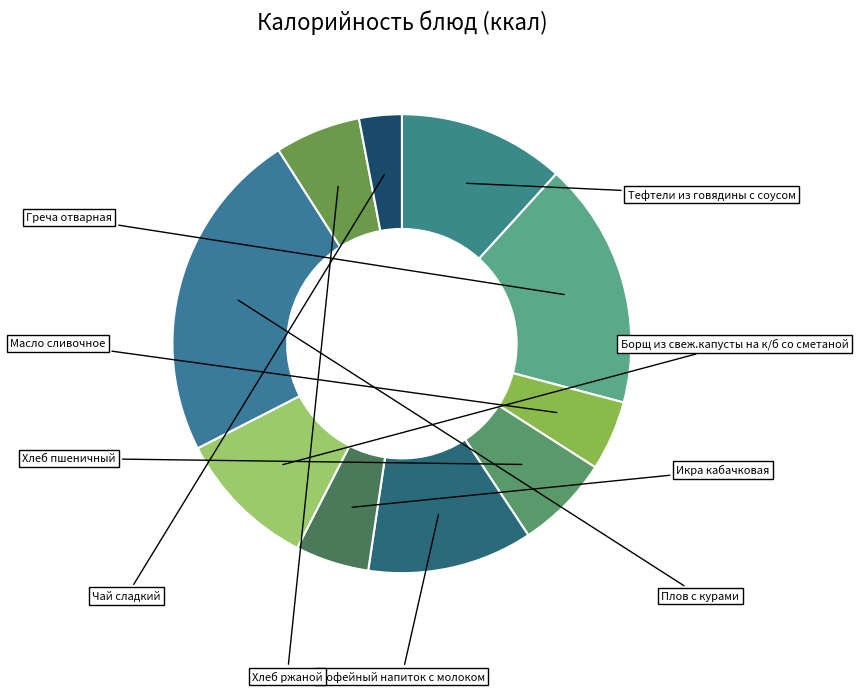

How many segments does this pie chart have?

10